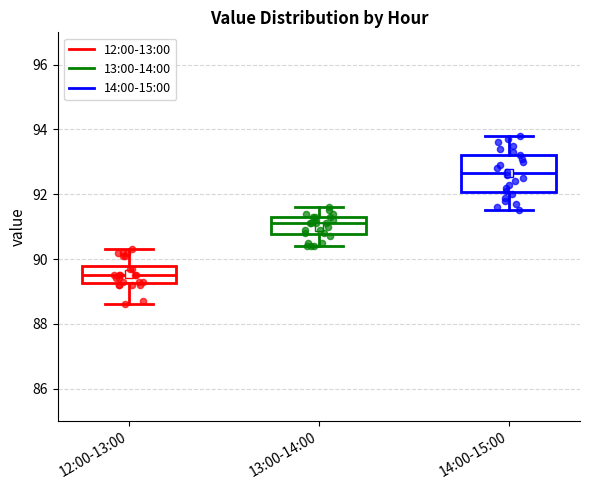

Which box has the highest median line?

14:00-15:00